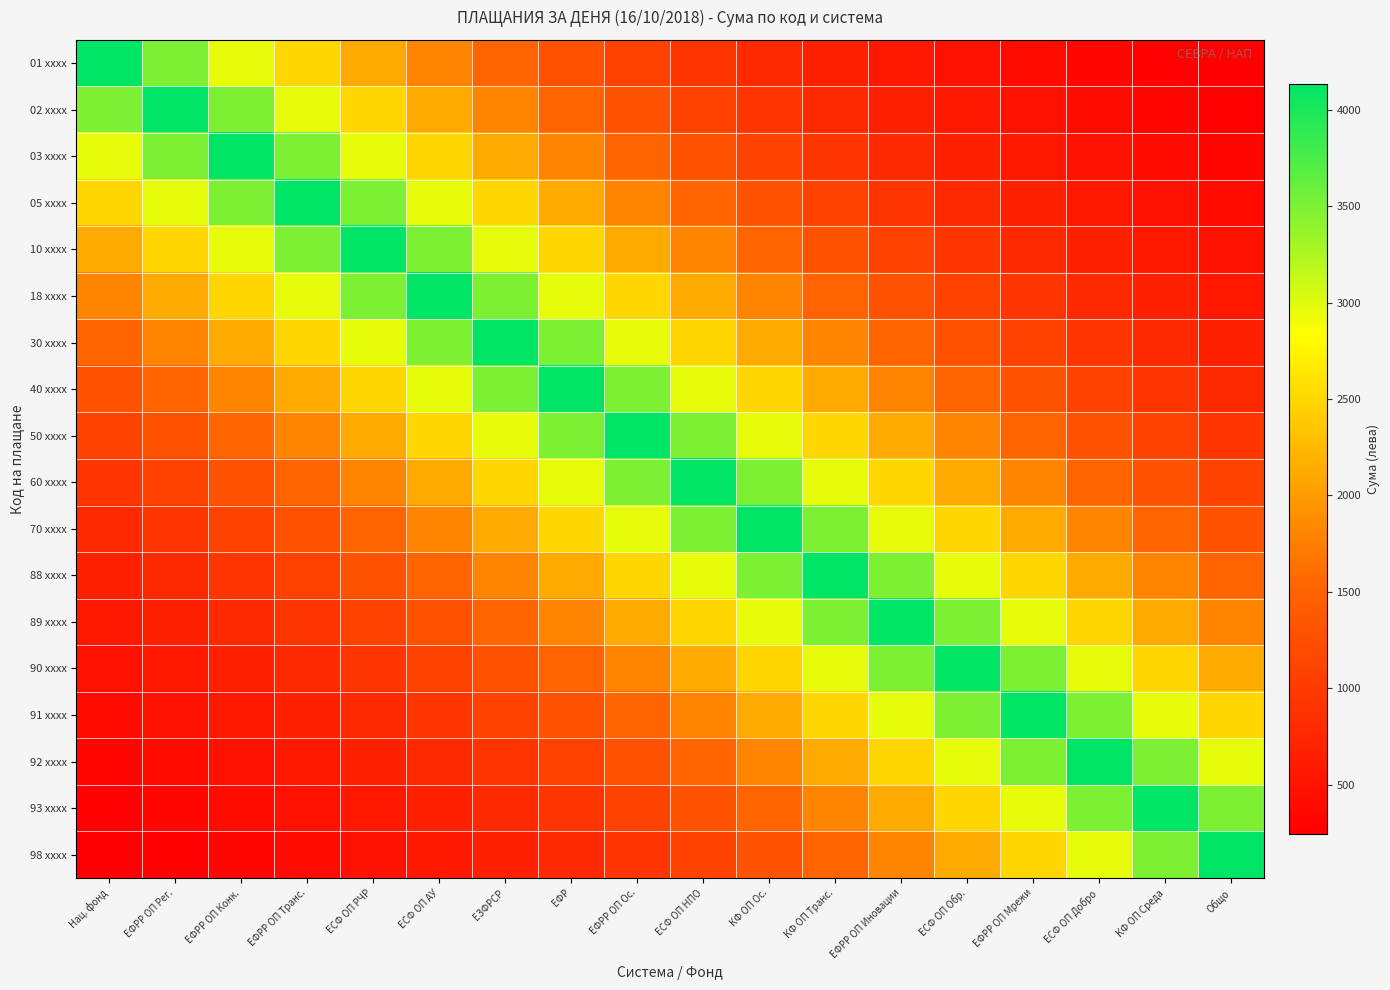

What is the maximum value shown in the chart?

4136.0